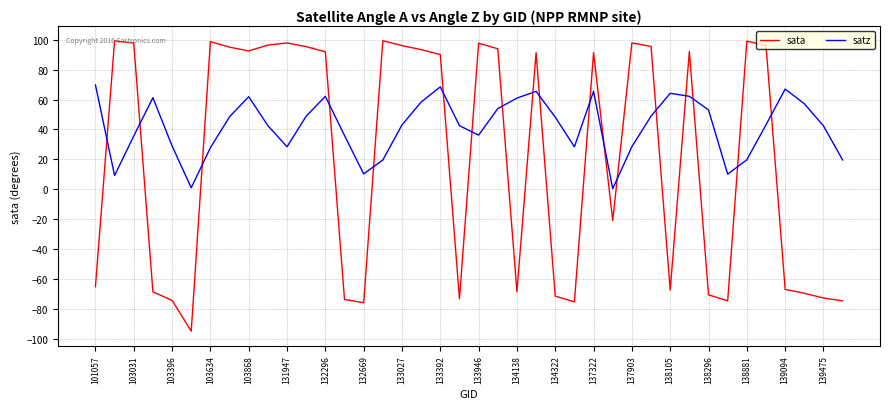

True or false: satz and sata cross at least once.

True